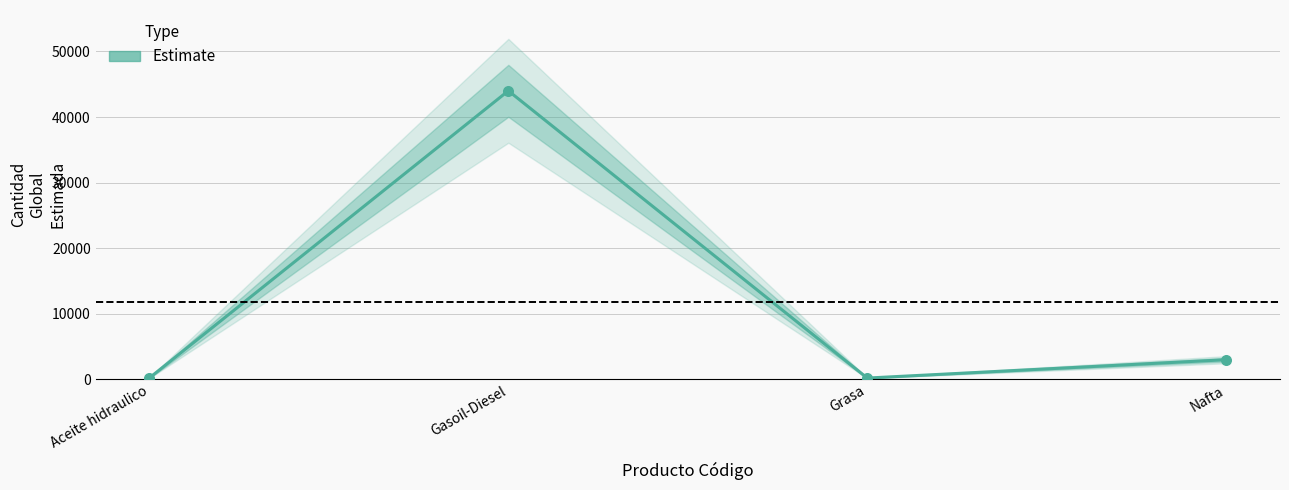

What is the ratio of the value at Grasa to the value at Nafta?

0.1